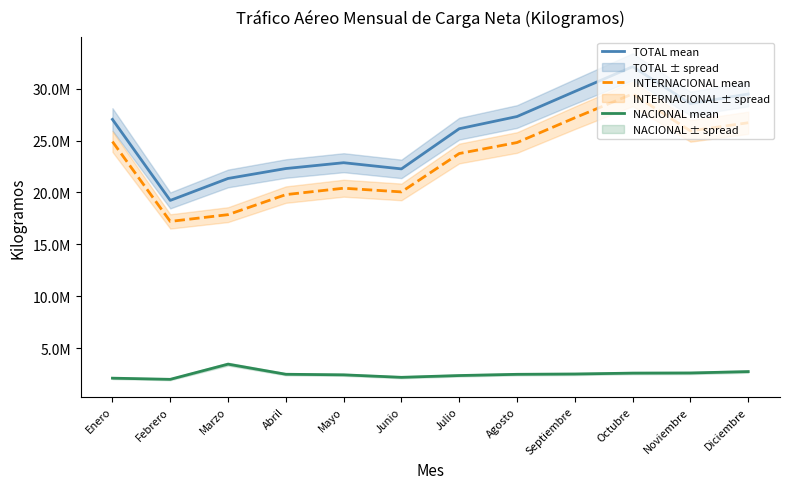

Which series changed the most between Marzo and Octubre?

INTERNACIONAL mean